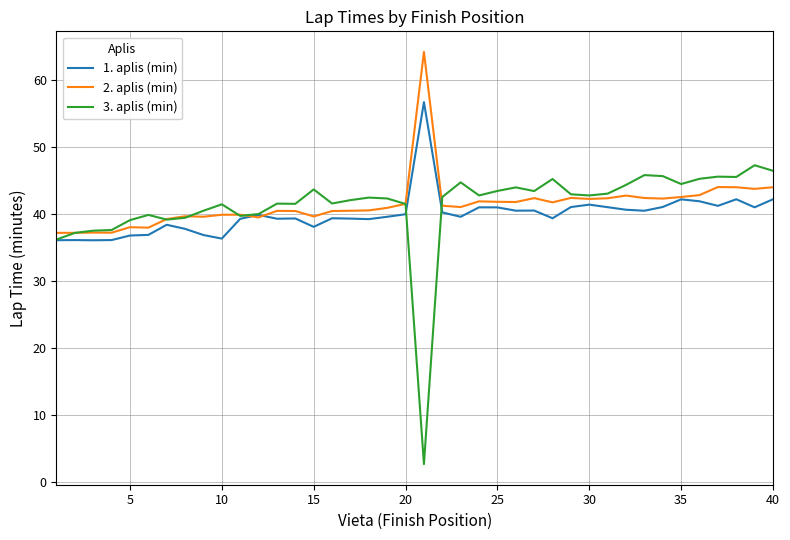

Which series has the largest range (max minus min)?

3. aplis (min)